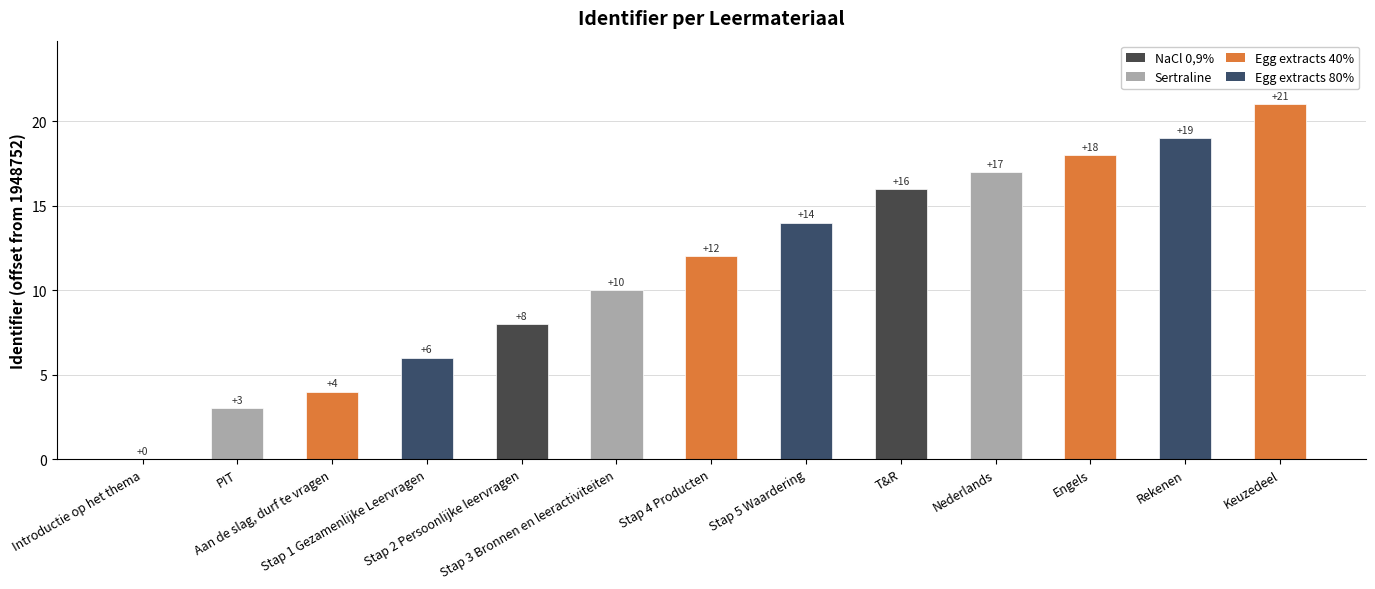

What is the ratio of the value at T&R to the value at Keuzedeel?

0.8